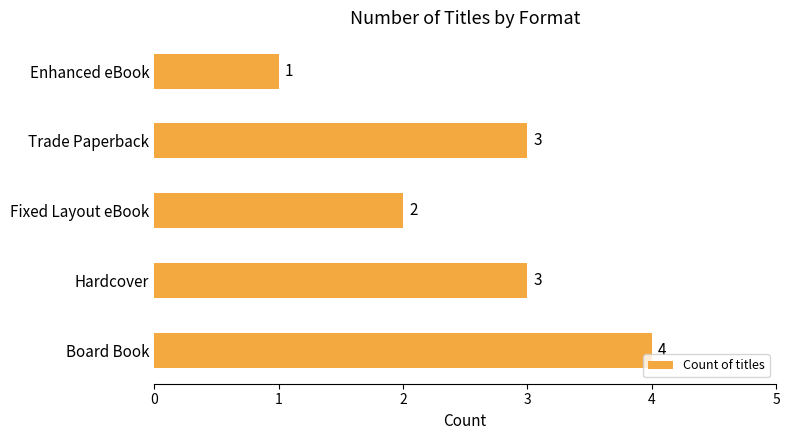

True or false: the data shows 3 at Trade Paperback.

True